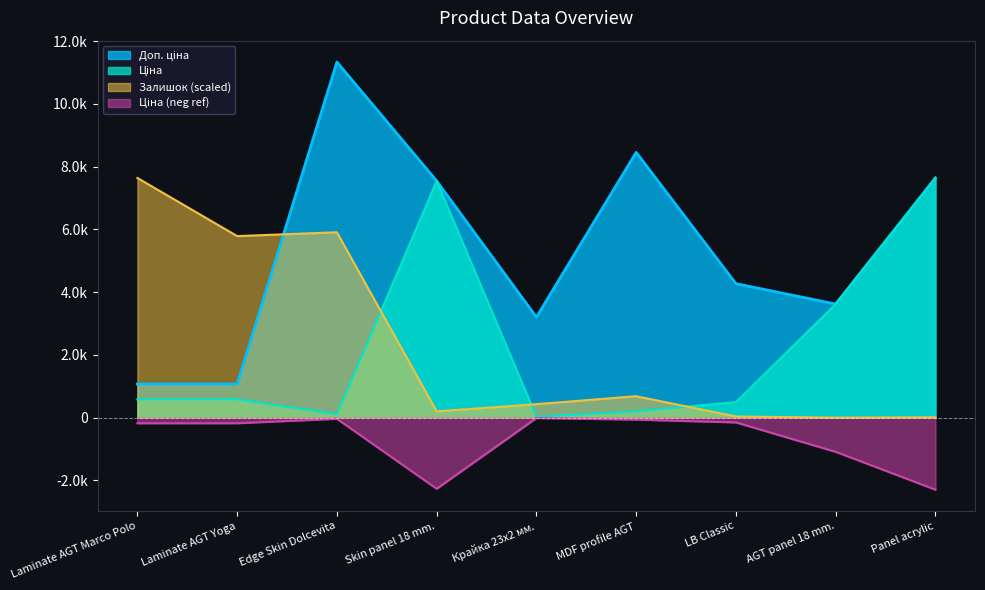

Reading left to right, list all the values displayed in this chart.

Ціна: Laminate AGT Marco Polo=586.0	Laminate AGT Yoga=586.0	Edge Skin Dolcevita=113.3	Skin panel 18 mm.=7545.9	Крайка 23x2 мм.=32.0	MDF profile AGT=201.3	LB Classic=497.8	AGT panel 18 mm.=3622.2	Panel acrylic=7641.9
Доп. ціна: Laminate AGT Marco Polo=1074.5	Laminate AGT Yoga=1074.5	Edge Skin Dolcevita=11334.0	Skin panel 18 mm.=7545.9	Крайка 23x2 мм.=3205.0	MDF profile AGT=8456.7	LB Classic=4272.4	AGT panel 18 mm.=3622.2	Panel acrylic=7641.9
Залишок: Laminate AGT Marco Polo=7639.2	Laminate AGT Yoga=5787.6	Edge Skin Dolcevita=5910.0	Skin panel 18 mm.=201.6	Крайка 23x2 мм.=432.0	MDF profile AGT=685.2	LB Classic=38.4	AGT panel 18 mm.=2.4	Panel acrylic=13.2